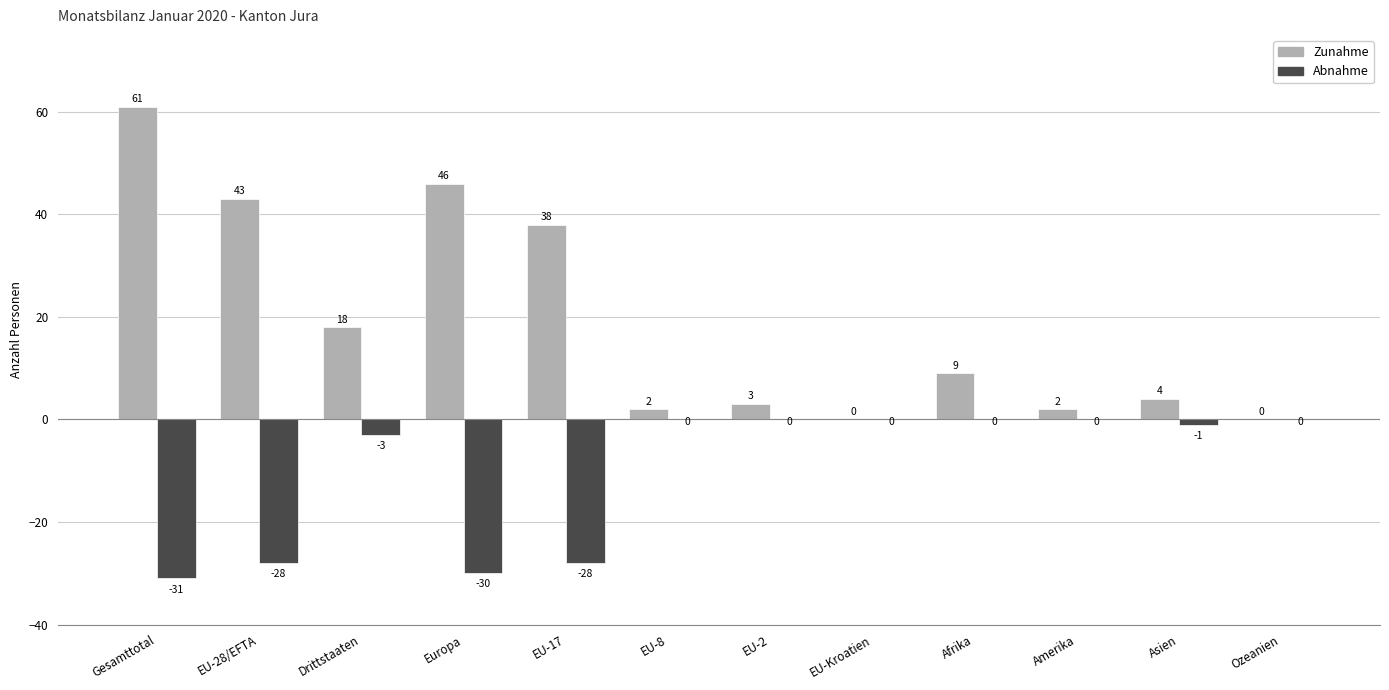

Between Gesamttotal and EU-8, which series saw the biggest shift?

Zunahme